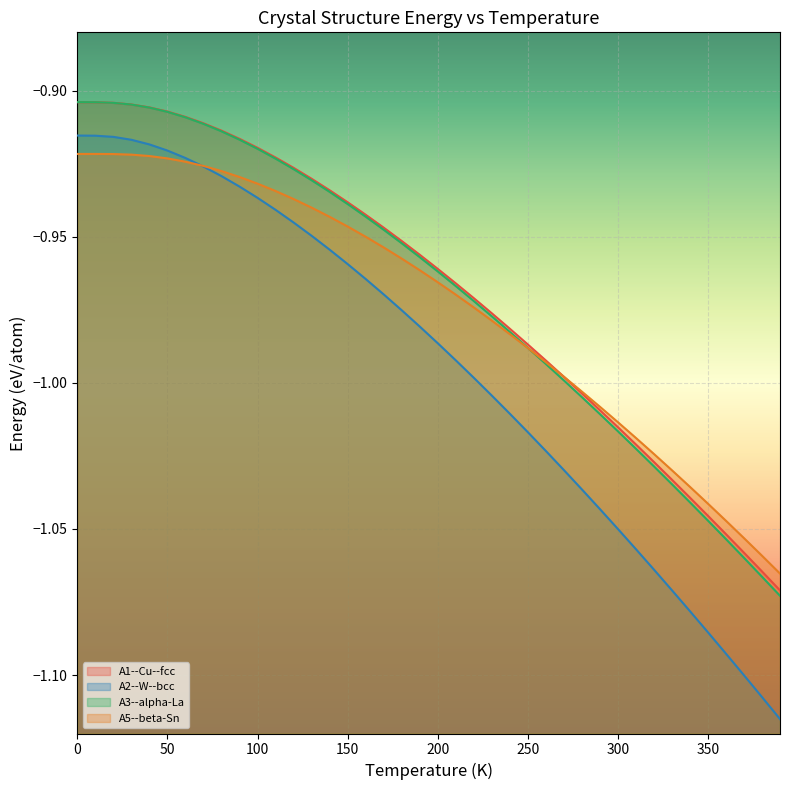

What are all the series names shown in the legend?

A1--Cu--fcc, A2--W--bcc, A3--alpha-La, A5--beta-Sn